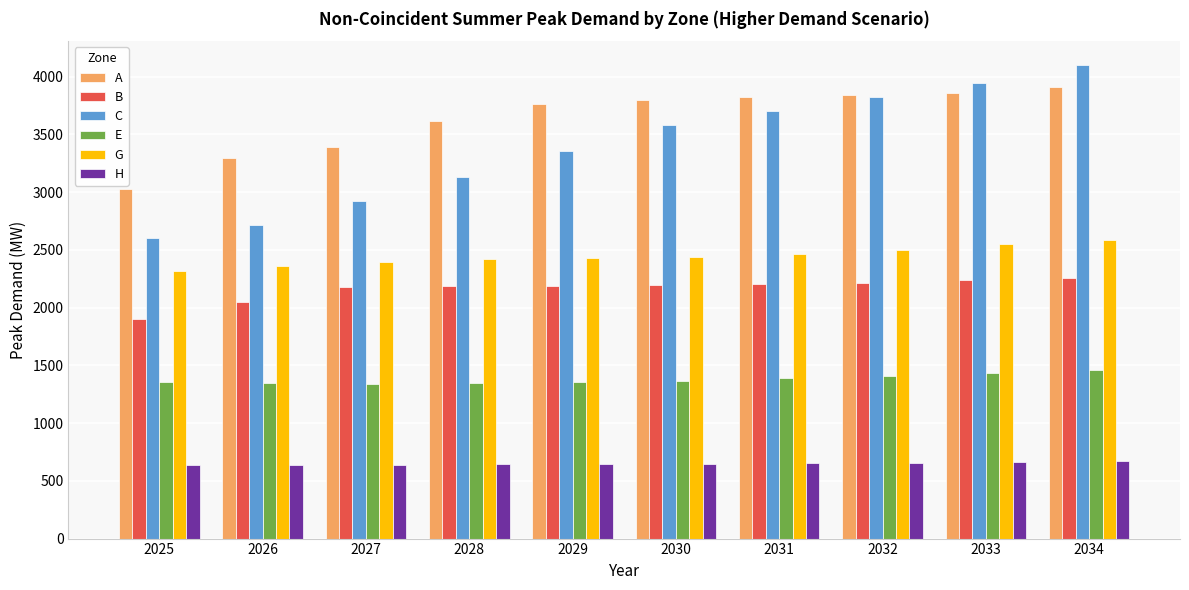

At which category is the sum across all series the highest?

2034